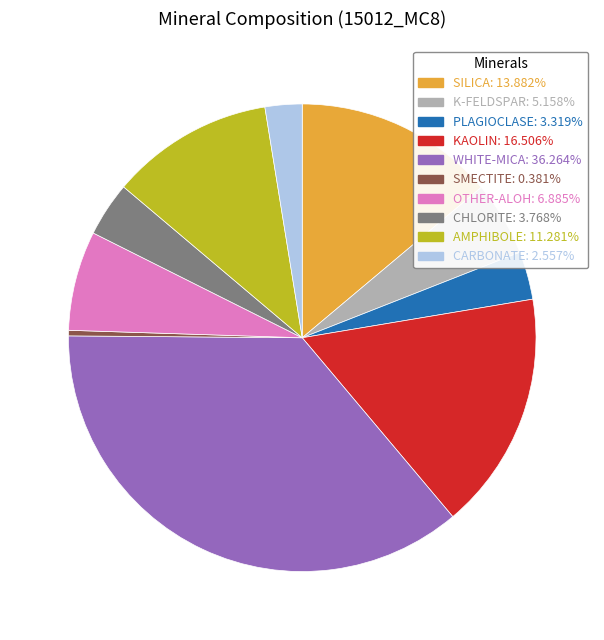

Does any single category account for the majority?

No